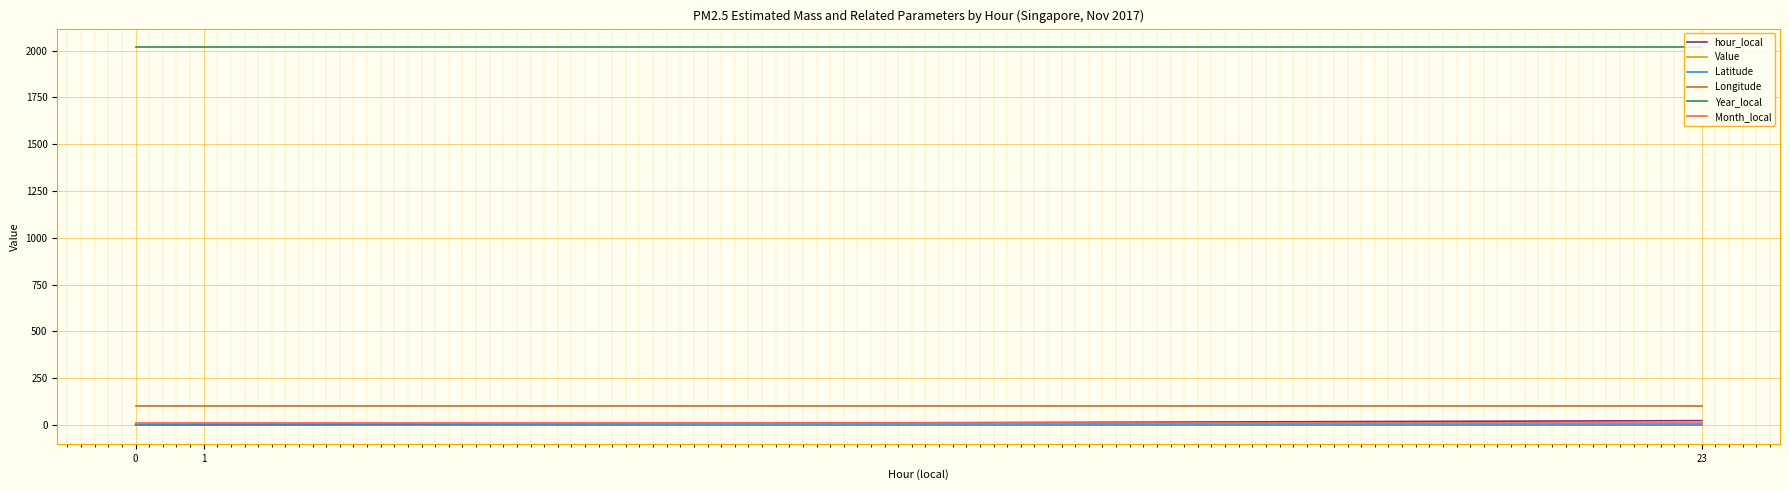

How many series are shown in this chart?

6